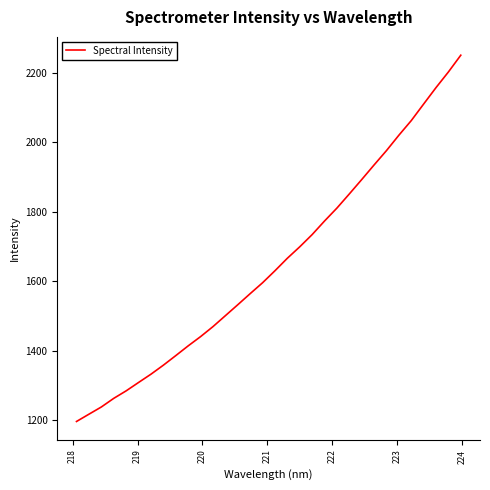

What is the difference between the maximum and minimum values?

1054.8